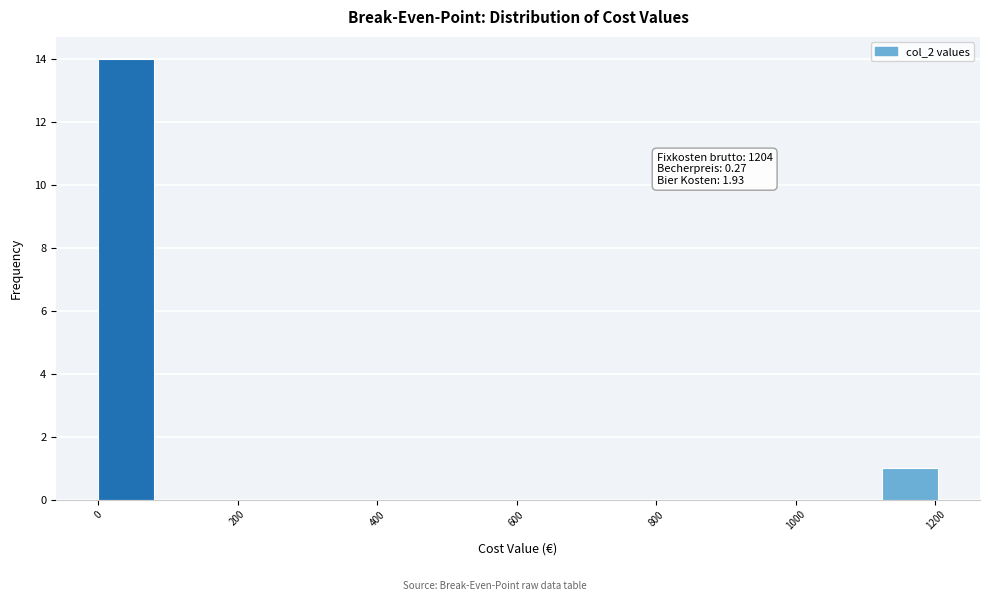

Over which range of the x-axis is the bar tallest?

0 to 80